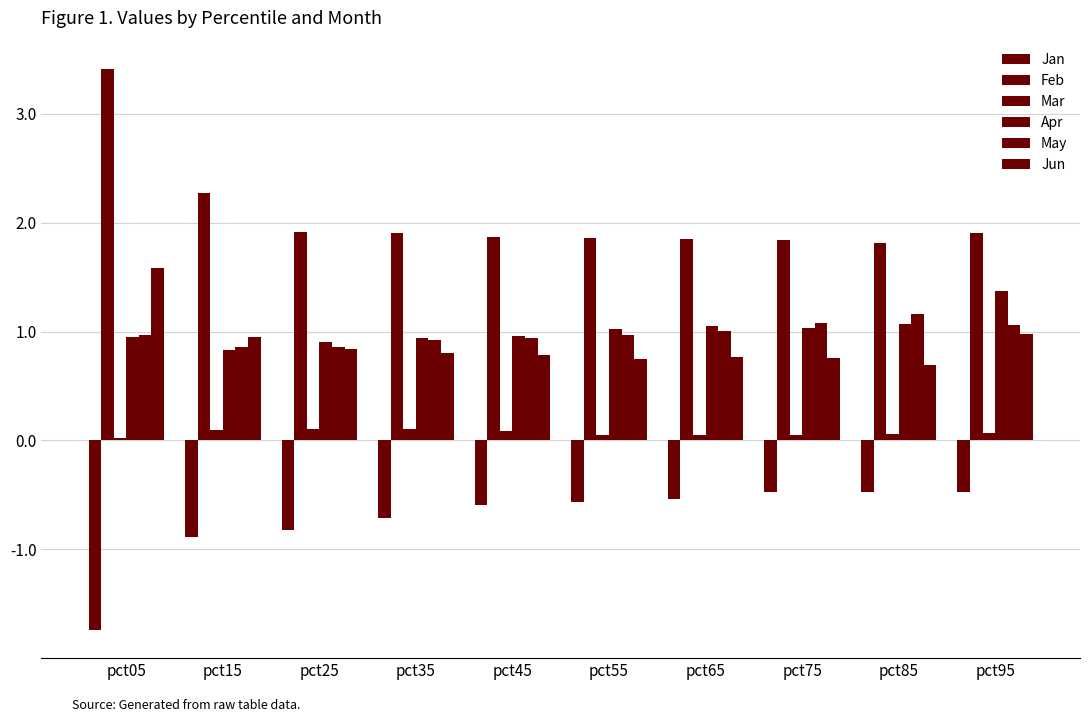

How many bars are there in each group?

6